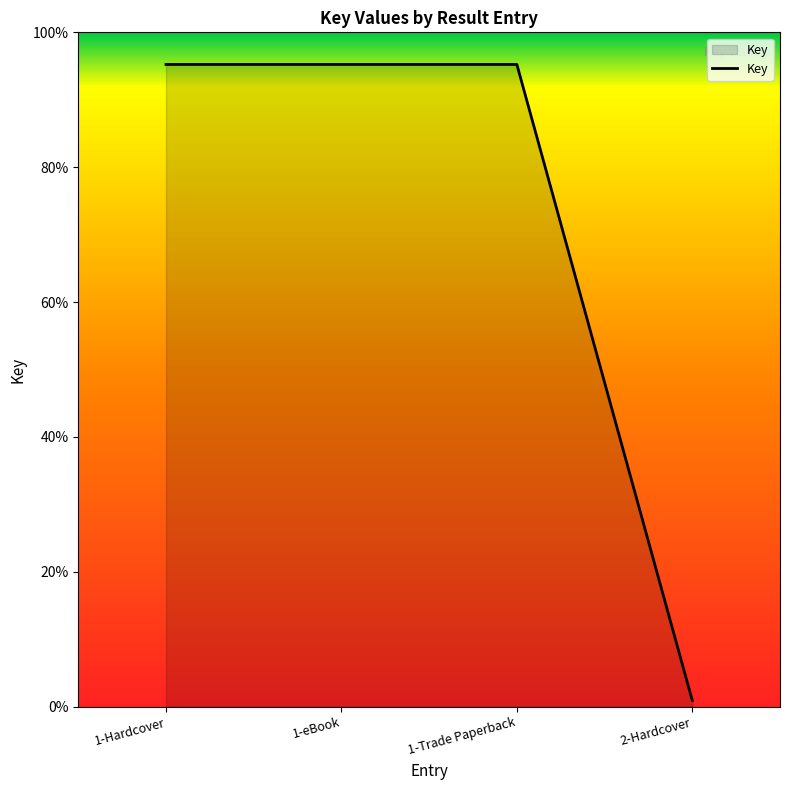

What is the sum of the values at 2-Hardcover and 1-eBook?

96.2